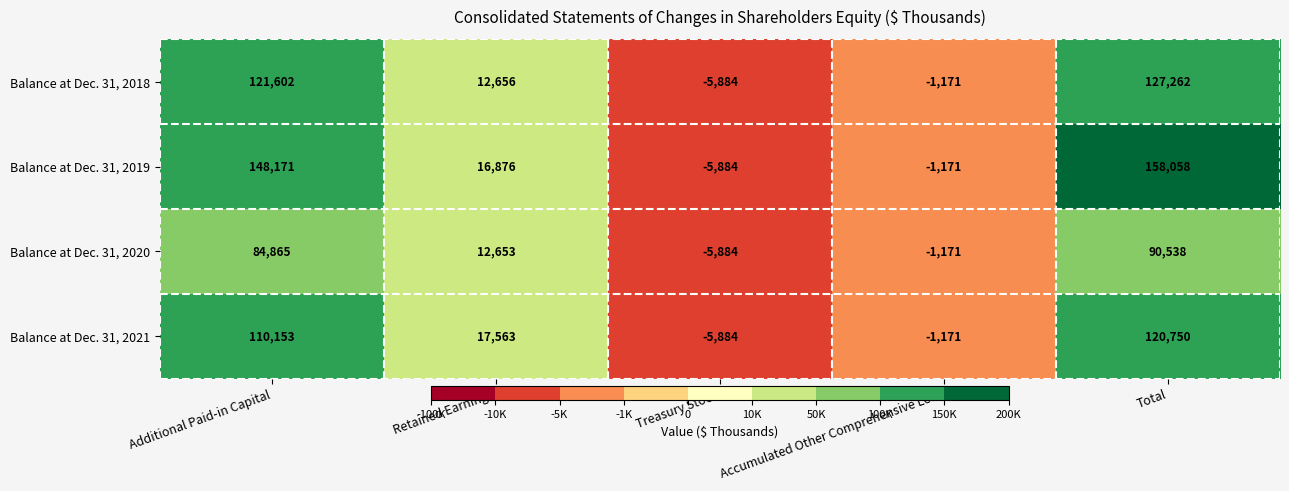

At how many categories does at least one series exceed 136781?

2